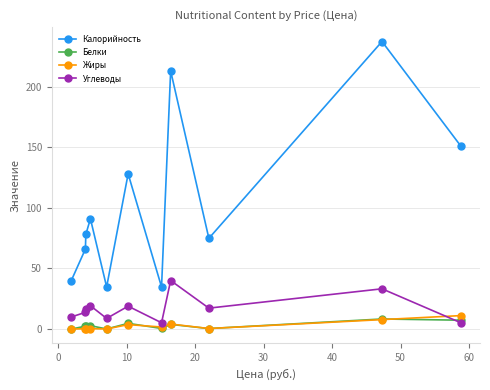

True or false: Углеводы has more than 0 interior local peaks.

True